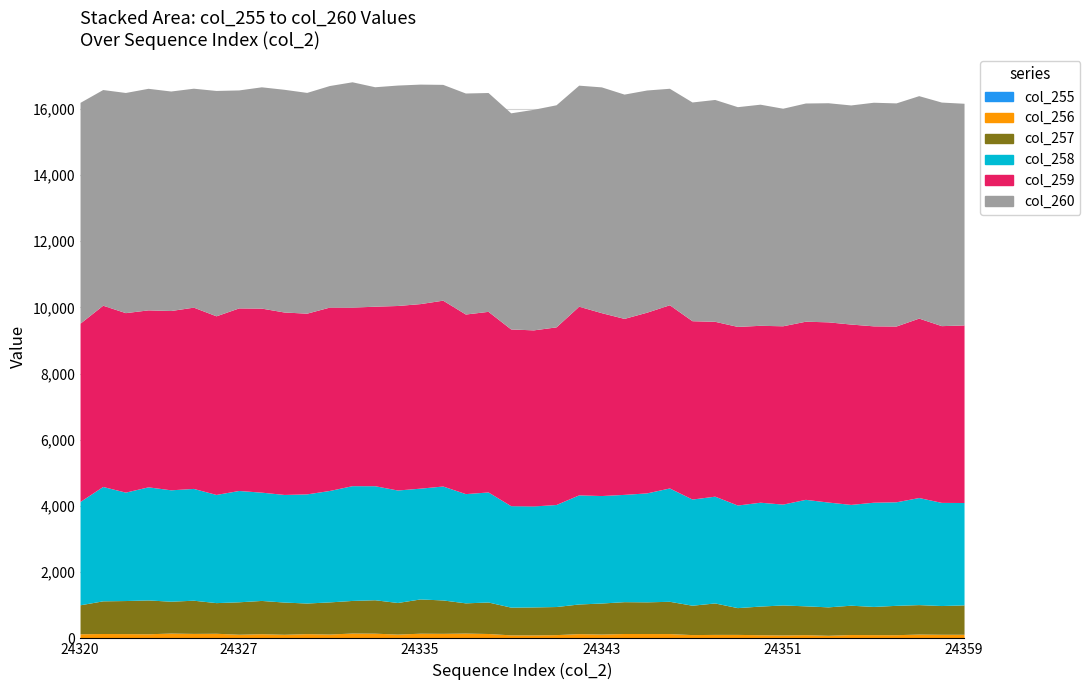

Where does the col_255 series first go above 5?

24322